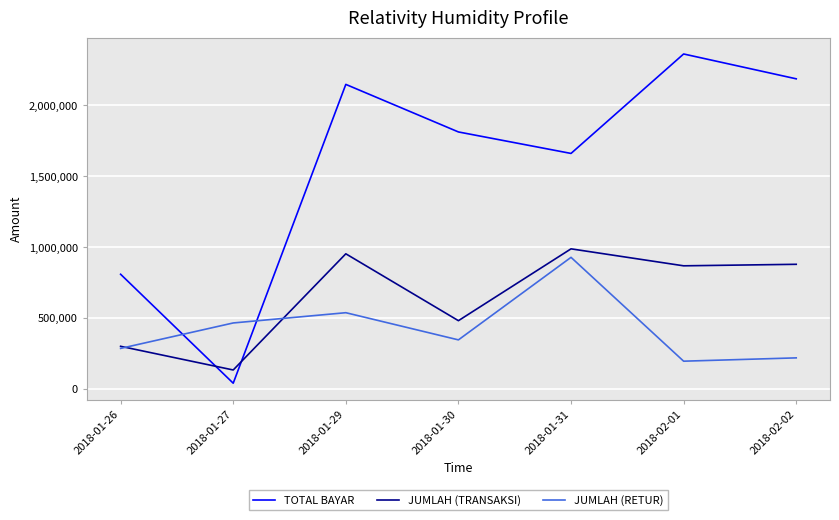

Reading left to right, what are all the values shown in this chart?

TOTAL BAYAR: 2018-01-26=808851	2018-01-27=40425	2018-01-29=2147863	2018-01-30=1812475	2018-01-31=1660927	2018-02-01=2362325	2018-02-02=2187151
JUMLAH (TRANSAKSI): 2018-01-26=300650	2018-01-27=133700	2018-01-29=953138	2018-01-30=481425	2018-01-31=988050	2018-02-01=868350	2018-02-02=879025
JUMLAH (RETUR): 2018-01-26=285950	2018-01-27=465325	2018-01-29=537688	2018-01-30=345975	2018-01-31=928113	2018-02-01=195738	2018-02-02=219100